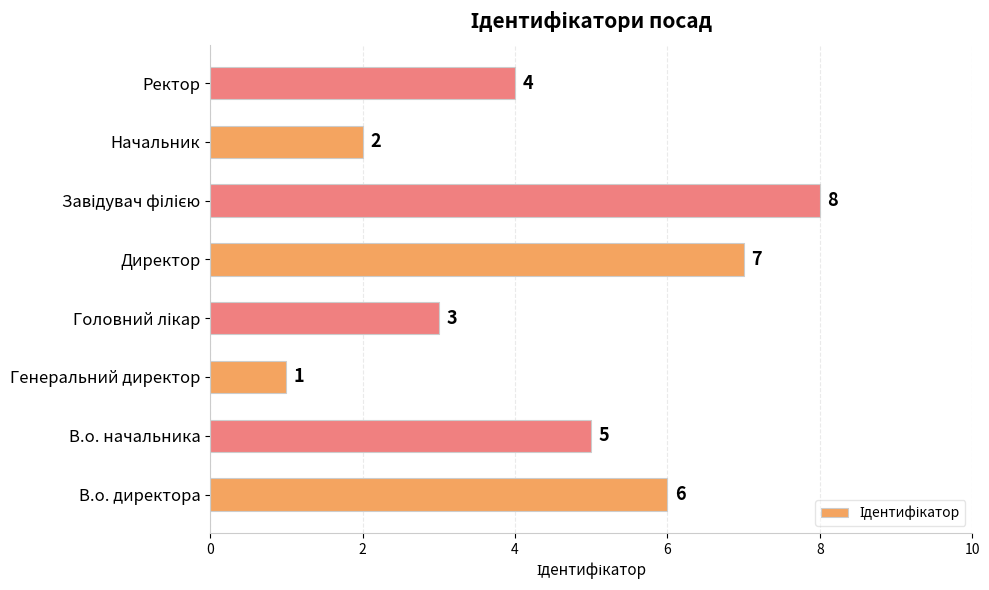

How many values are below 5?

4